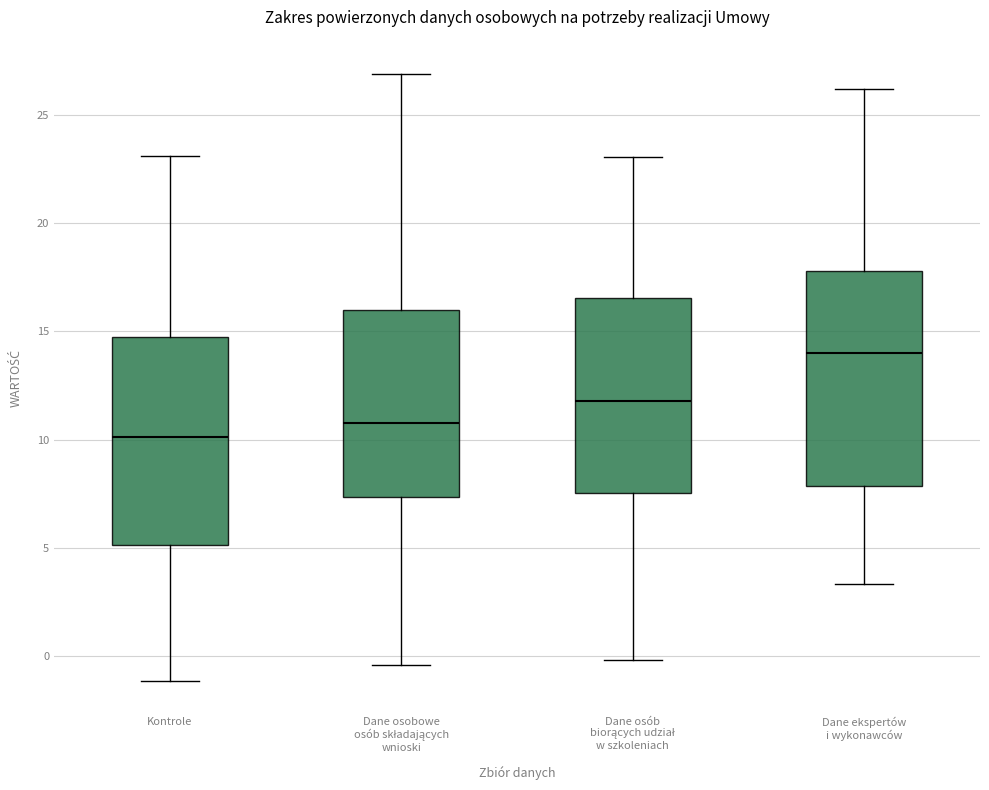

Which box's median line is the highest?

Dane ekspertów i wykonawców